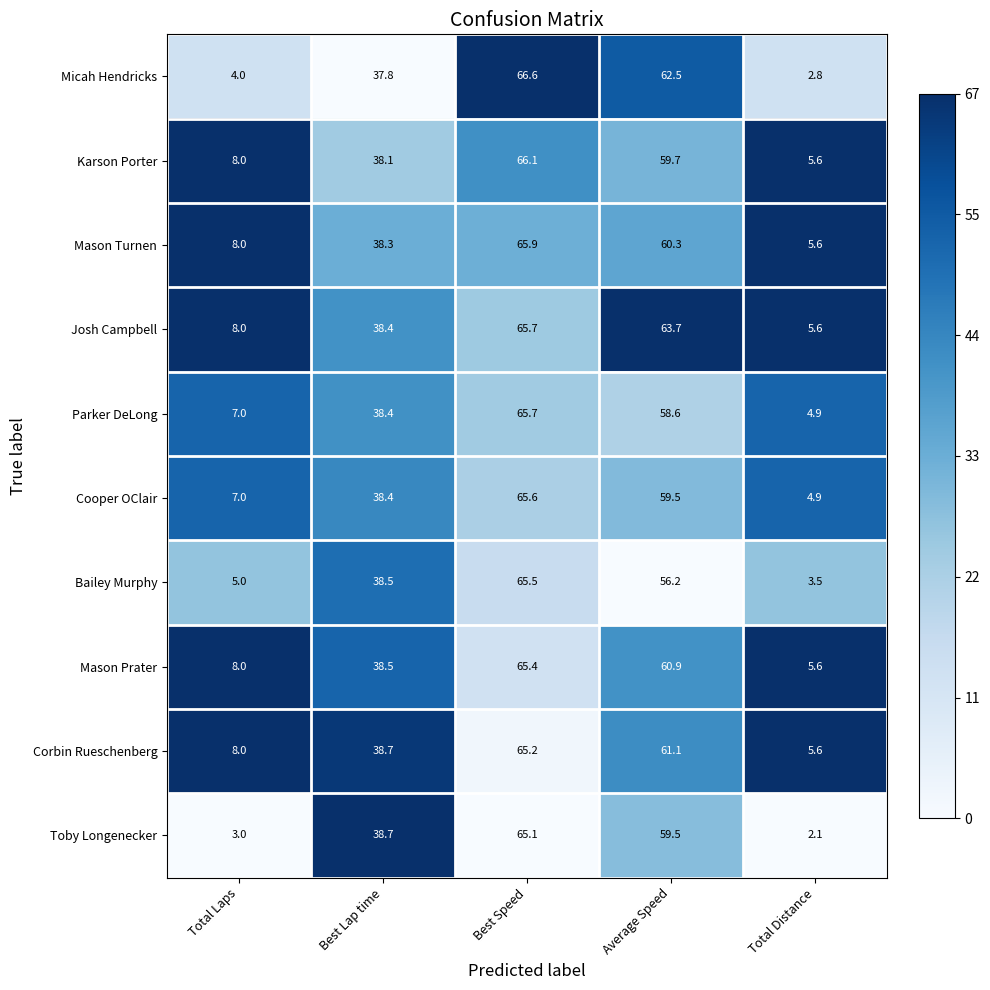

How many series are shown in this chart?

10